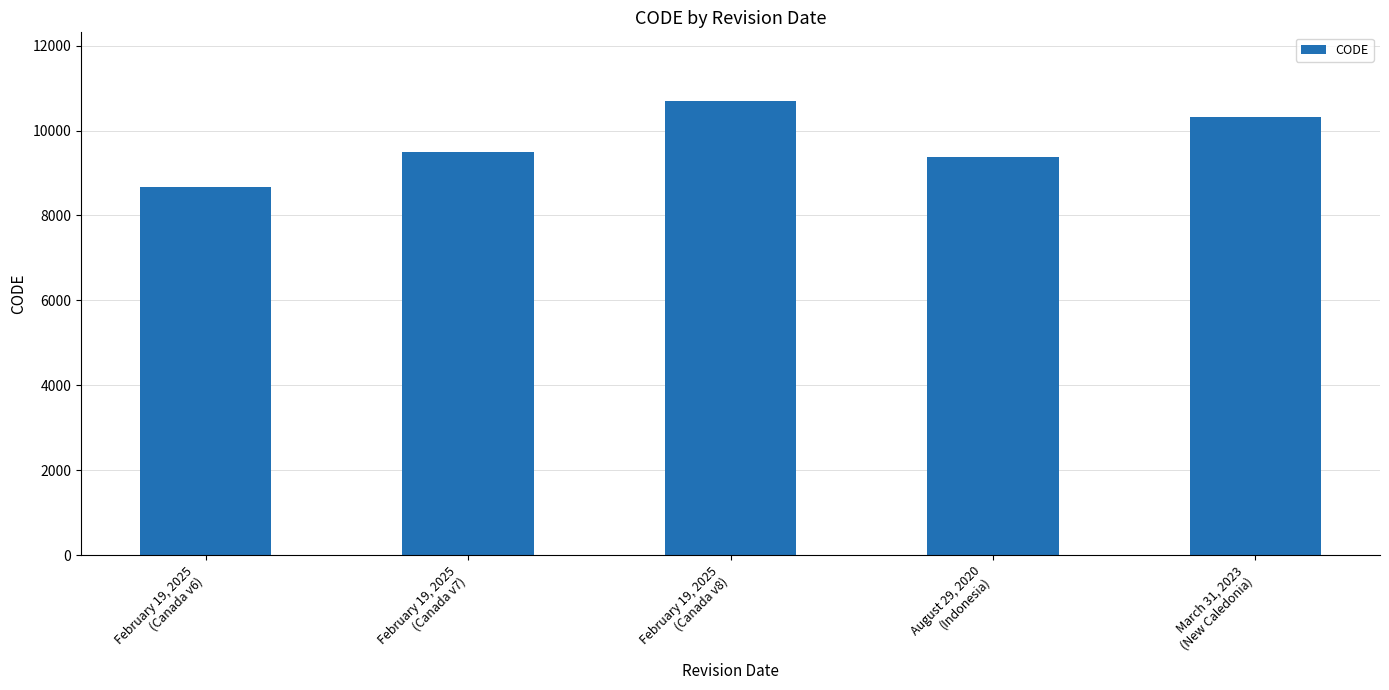

At which label is the value closest to 9691?

February 19, 2025
(Canada v7)